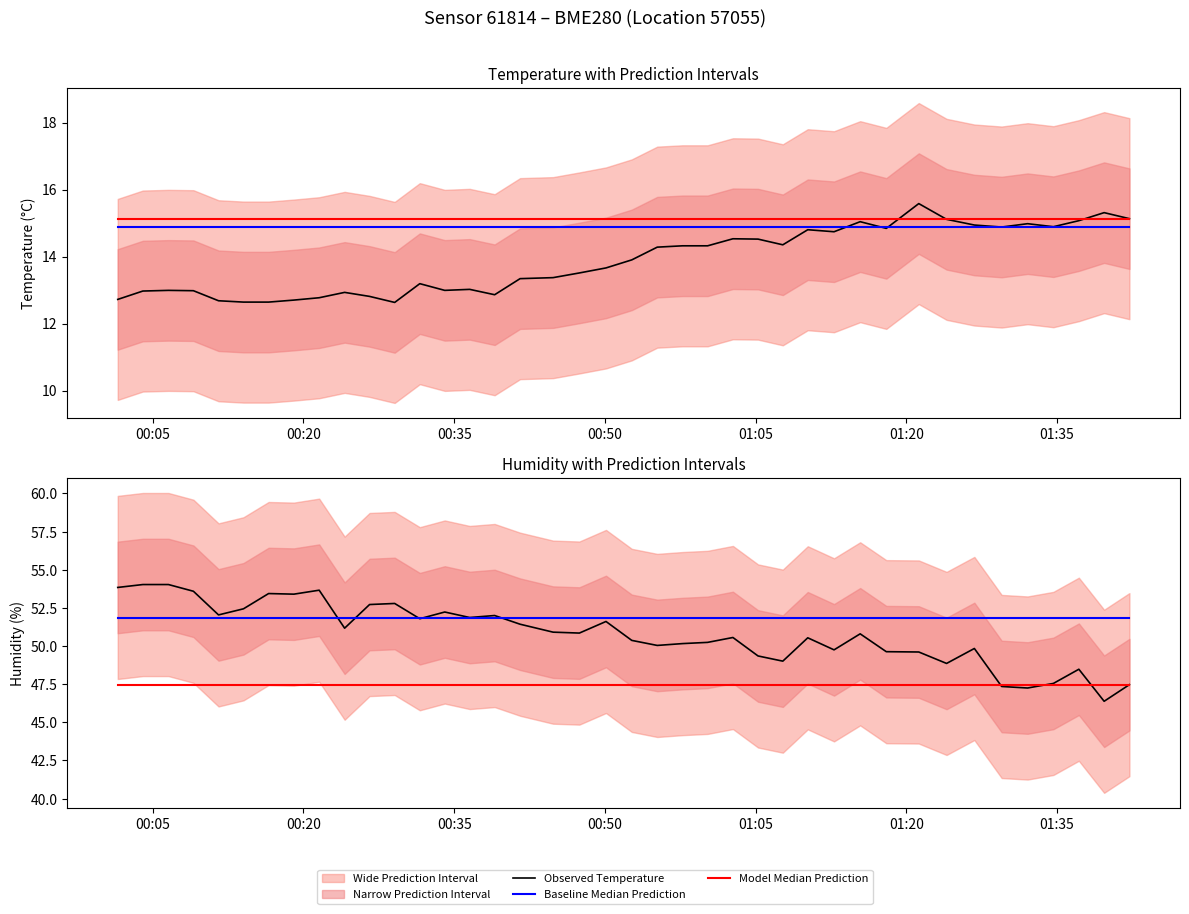

What is the sum of all Baseline Median Prediction values?

2073.1